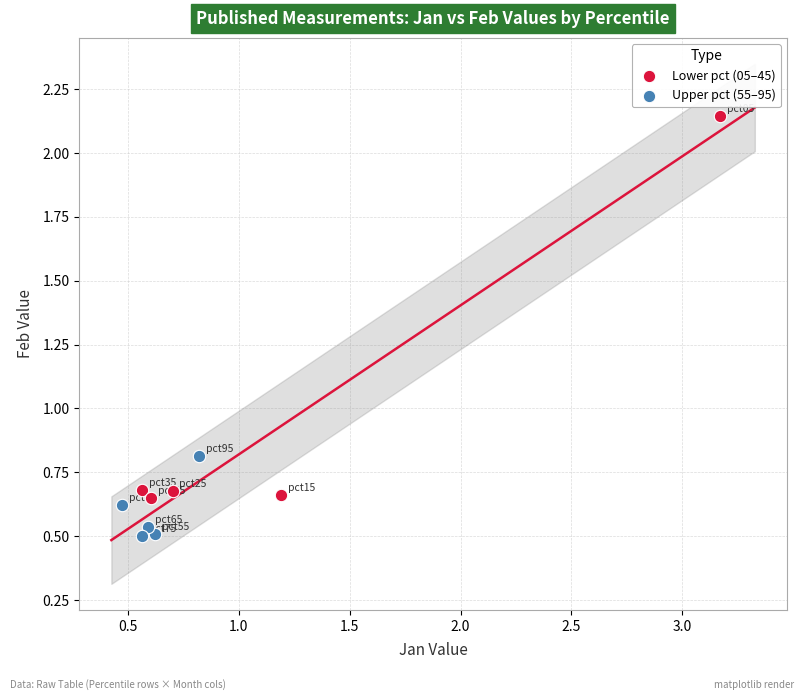

Which series reaches the maximum Y coordinate?

Lower pct (05–45)